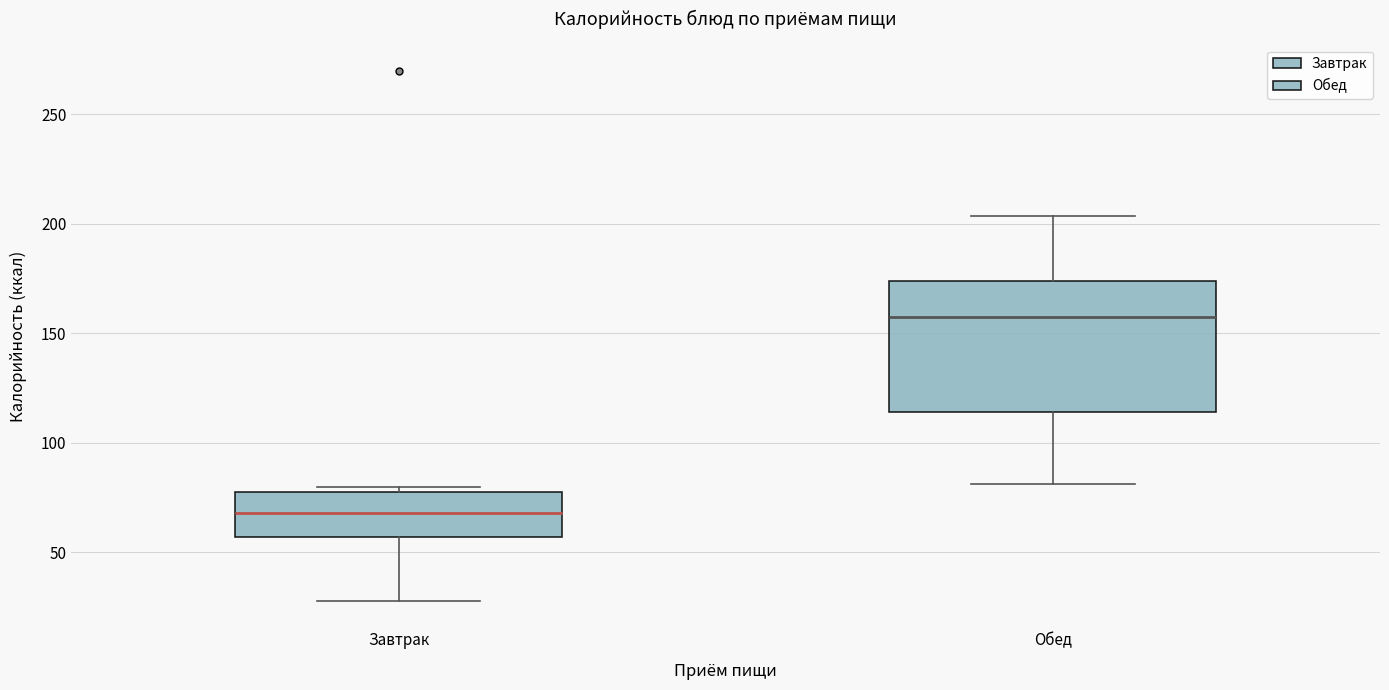

Which box has the highest median line?

Обед